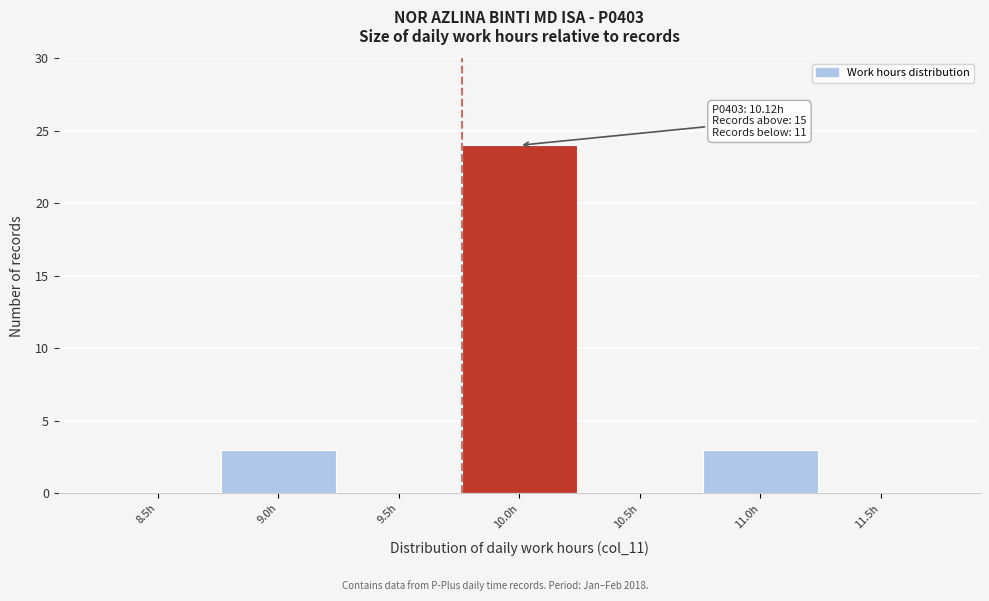

Reading left to right, list all the values displayed in this chart.

8.5h=0	9.0h=3	9.5h=0	10.0h=24	10.5h=0	11.0h=3	11.5h=0